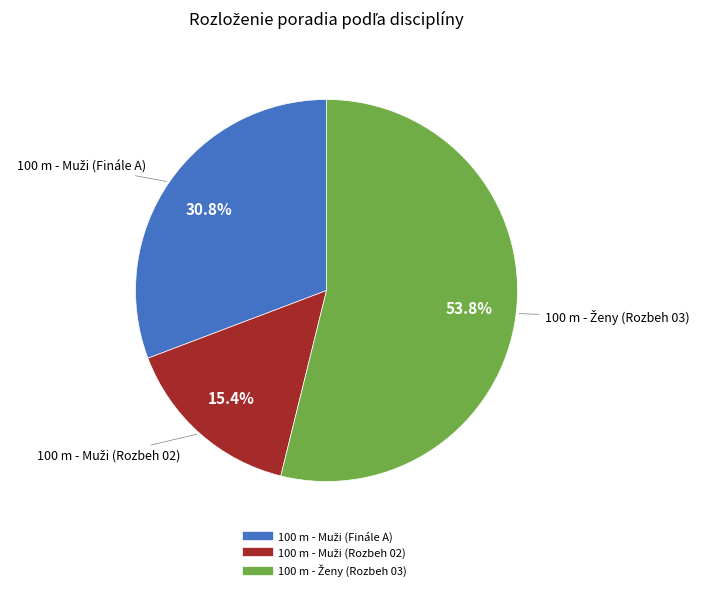

Is there any slice that represents more than half of the pie?

Yes